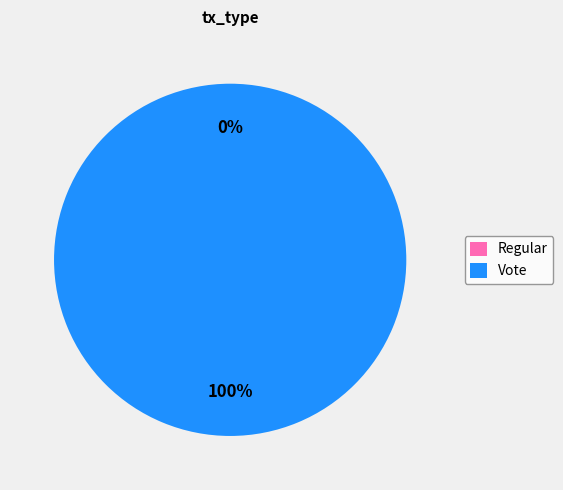

Which category has the biggest portion of the pie?

Vote